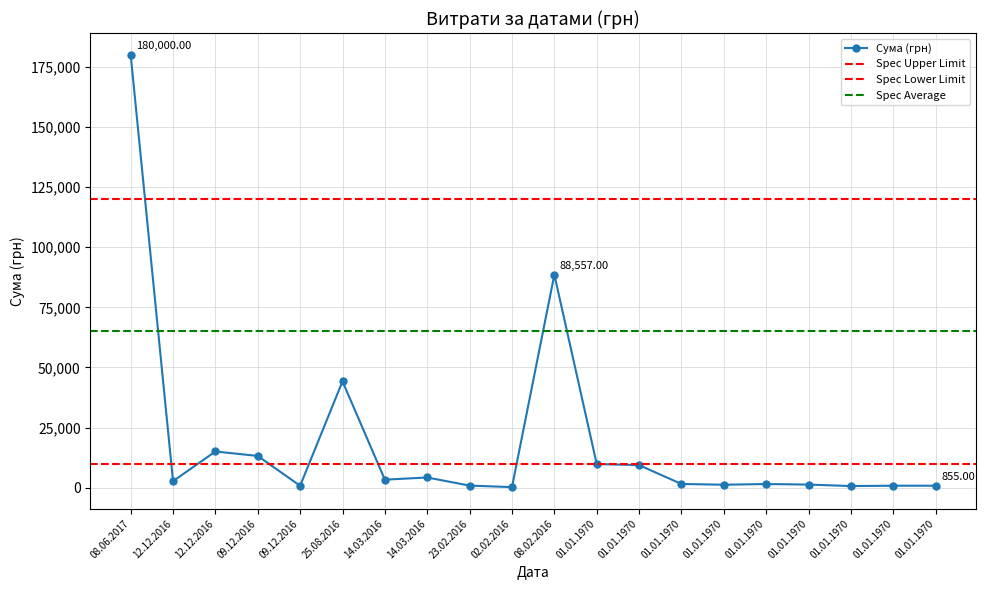

At which category does the data reach its first local valley?

12.12.2016